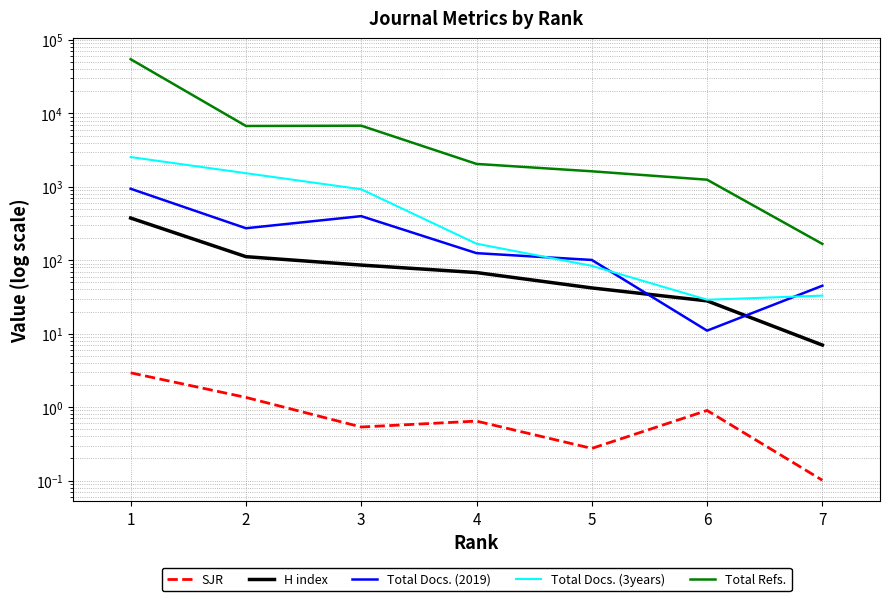

Reading left to right, what are all the values shown in this chart?

SJR: 2.9	1.4	0.5	0.6	0.3	0.9	0.1
H index: 376.0	112.0	86.0	68.0	42.0	28.0	7.0
Total Docs. (2019): 942.0	273.0	399.0	125.0	101.0	11.0	45.0
Total Docs. (3years): 2544.0	1534.0	927.0	168.0	84.0	29.0	33.0
Total Refs.: 54708.0	6742.0	6806.0	2052.0	1628.0	1251.0	167.0